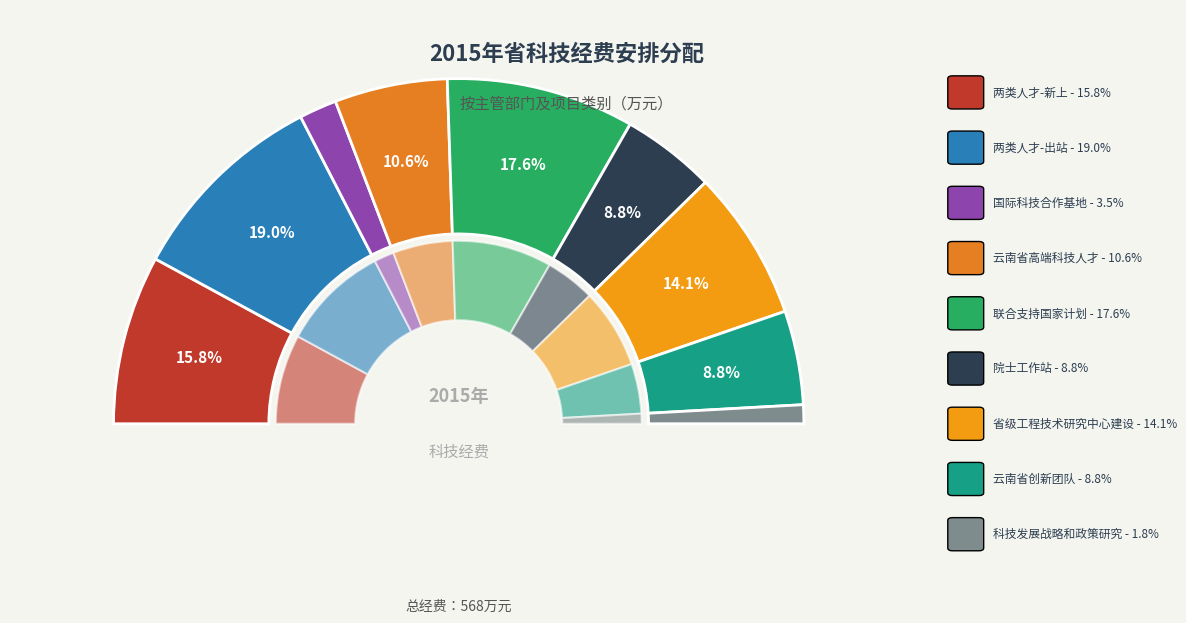

How many segments does this pie chart have?

9